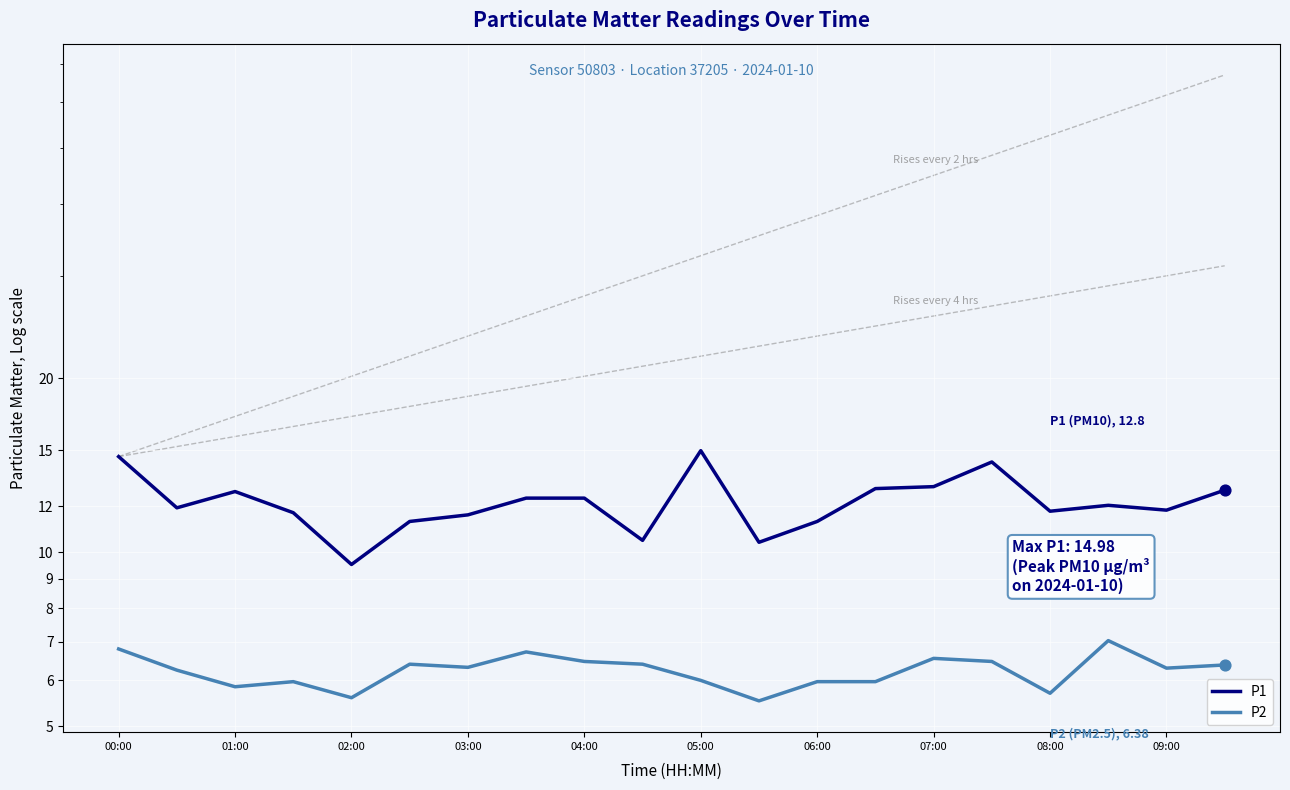

Which series has the largest total across all categories?

P1